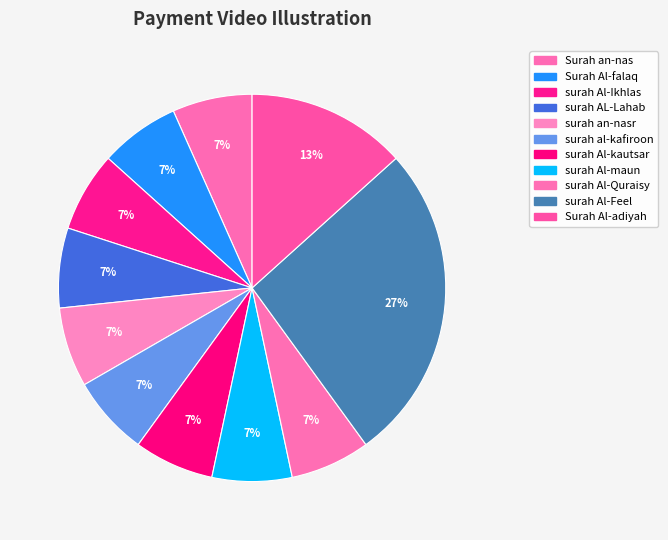

Is it true that Surah Al-falaq is 1% of the pie?

False